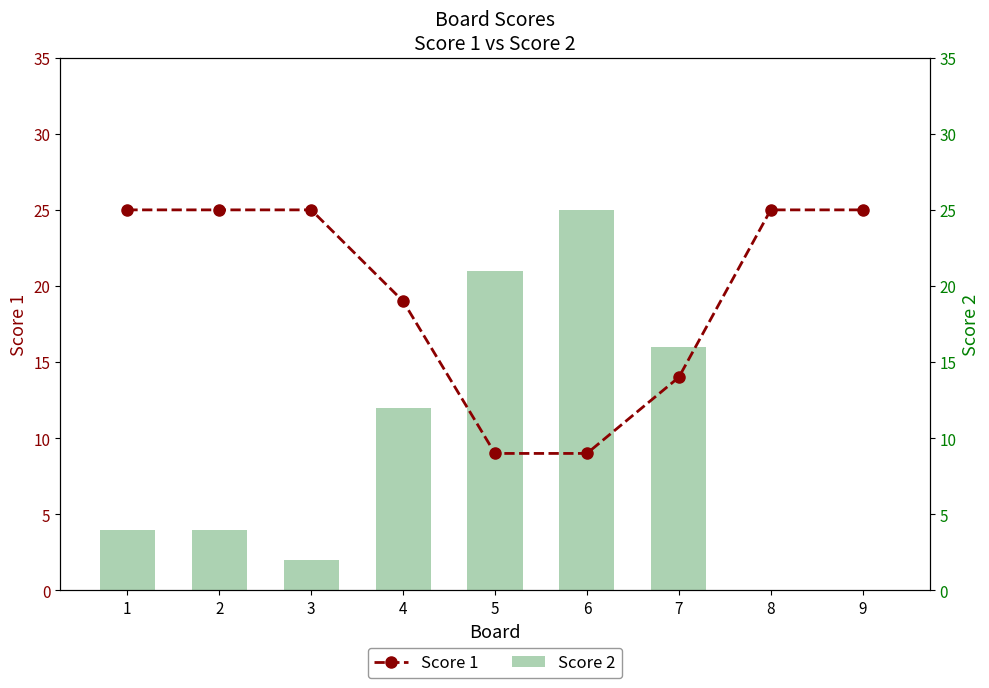

At how many categories does at least one series exceed 5?

9